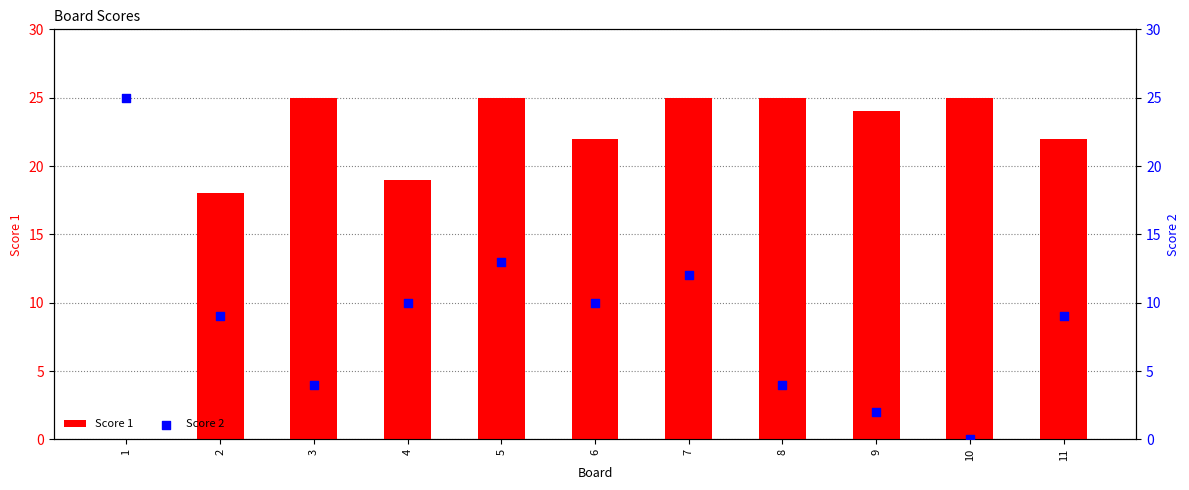

Is the value of Score 2 at 2 greater than the value of Score 1 at 7?

No